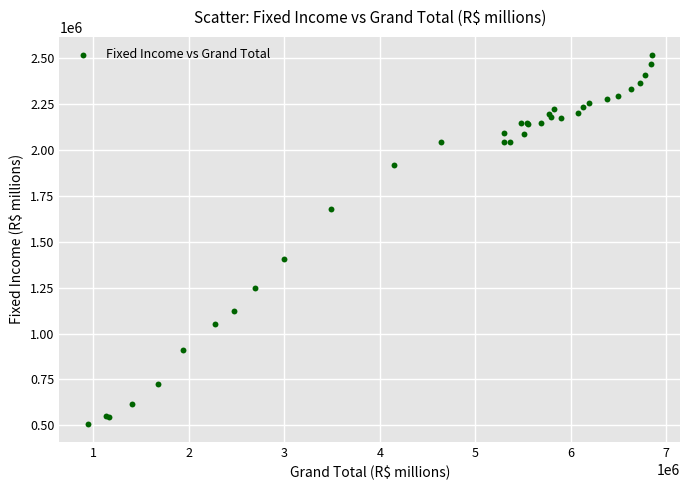

What Y value in the scatter plot is closest to 1512612?

1407334.4